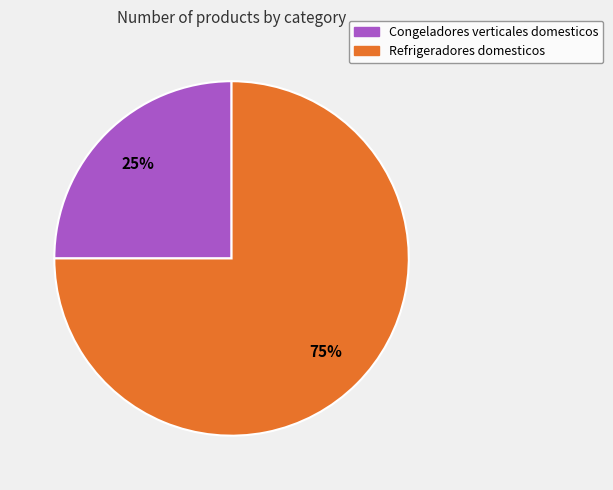

What is the smallest slice in the pie chart?

Congeladores verticales domesticos